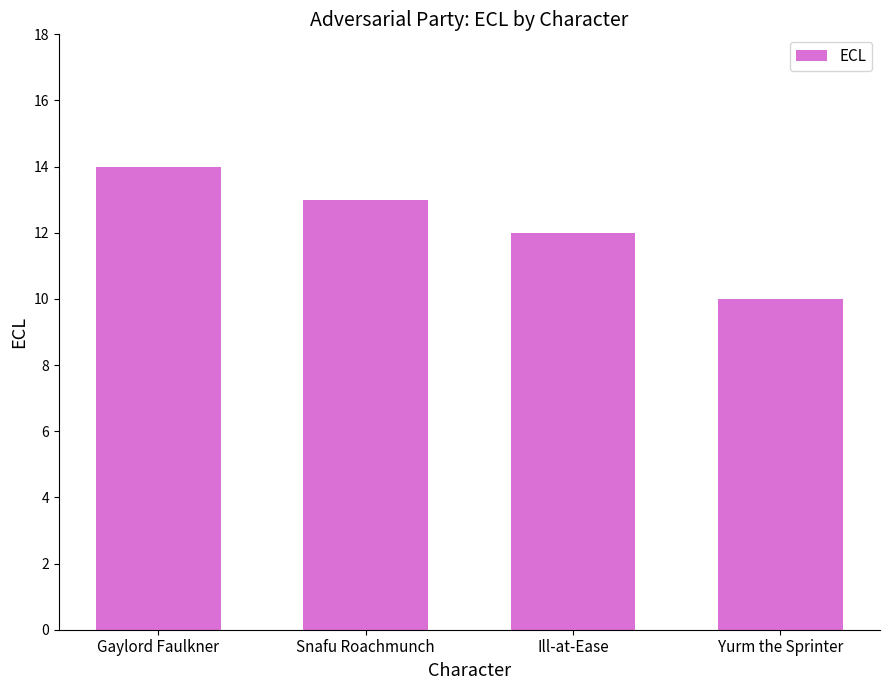

What is the label of the 4th bar from the right?

Gaylord Faulkner